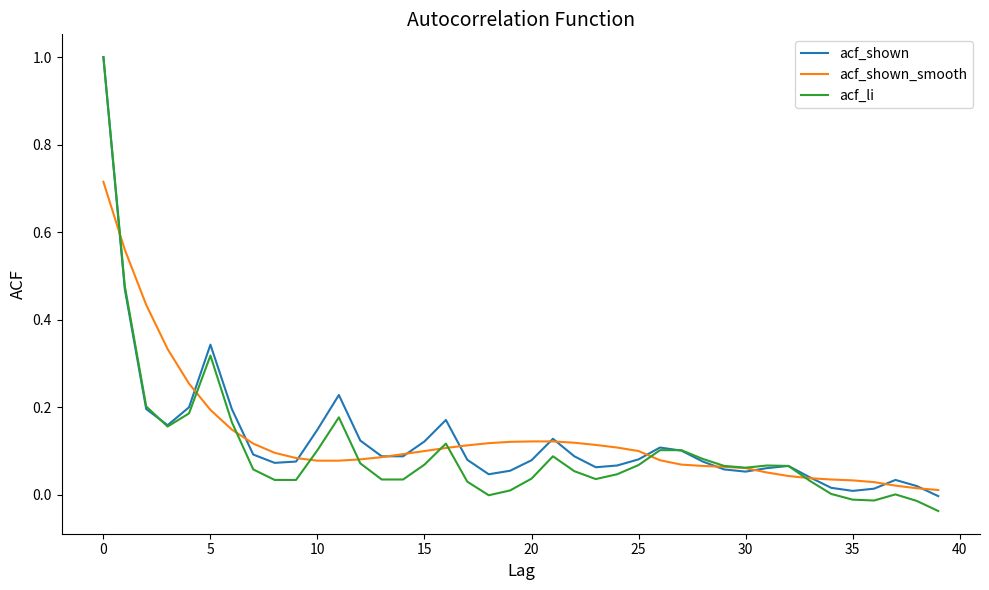

In acf_shown, how many points are higher than both neighbors (excluding endpoints)?

7